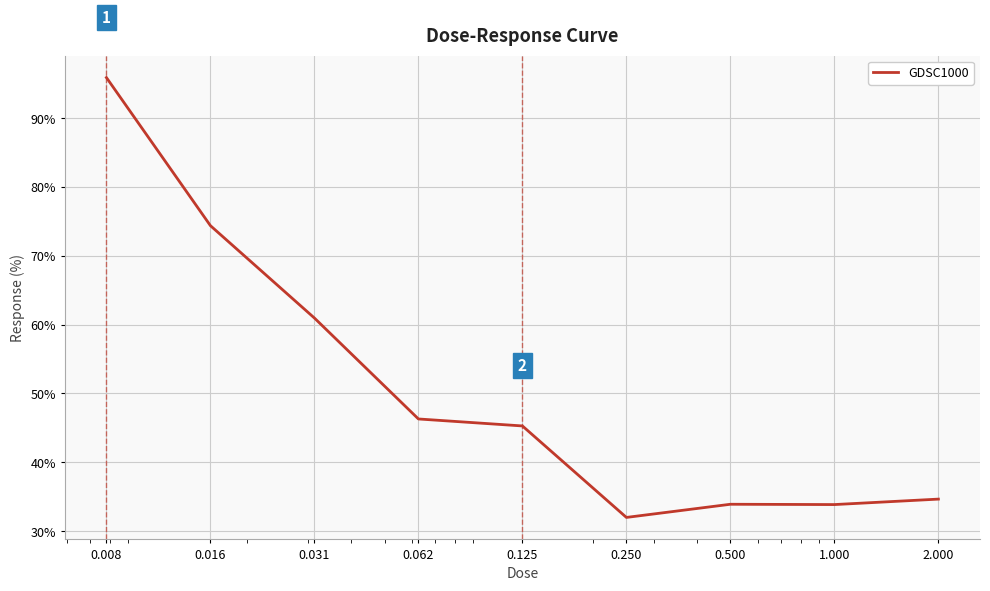

What is the difference between the maximum and minimum values?

63.9